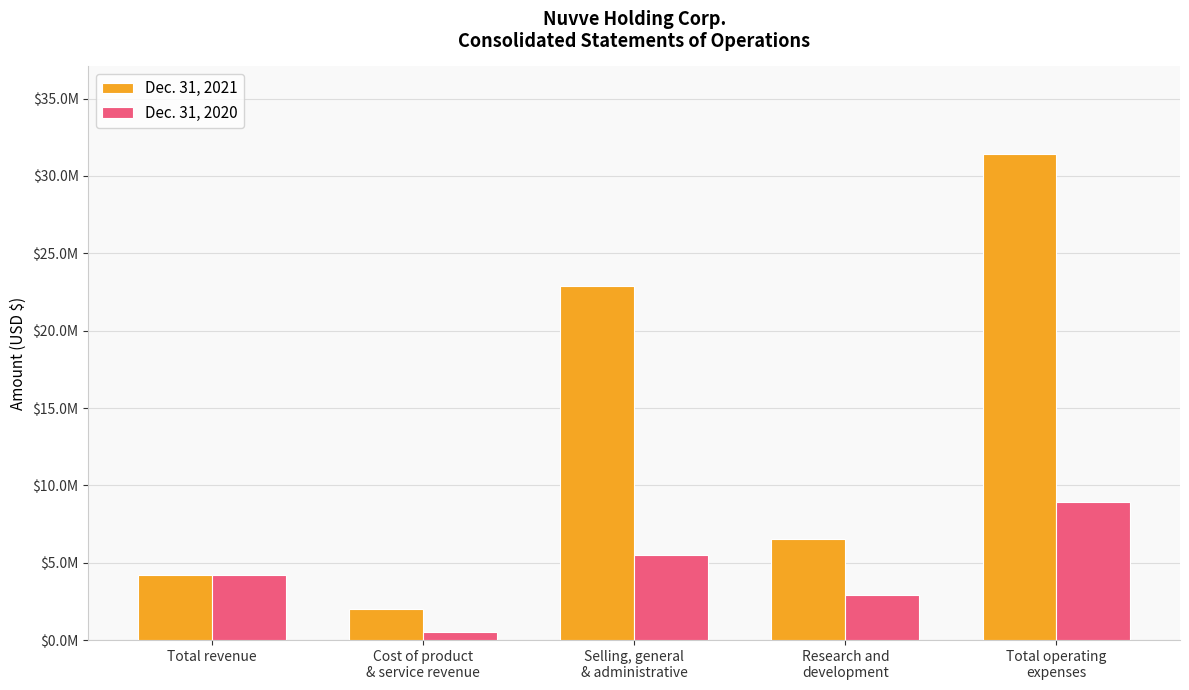

List the labels in order of Dec. 31, 2020 value, largest first.

Total operating
expenses, Selling, general
& administrative, Total revenue, Research and
development, Cost of product
& service revenue